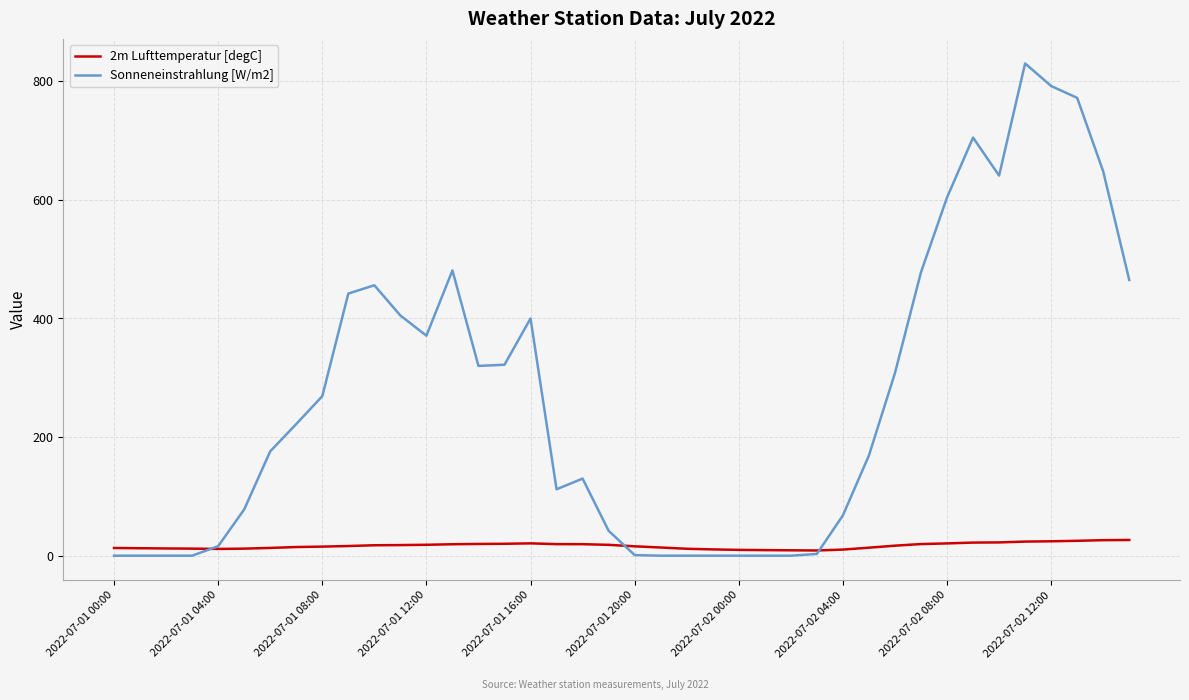

True or false: Sonneneinstrahlung [W/m2] and 2m Lufttemperatur [degC] intersect in this chart.

True